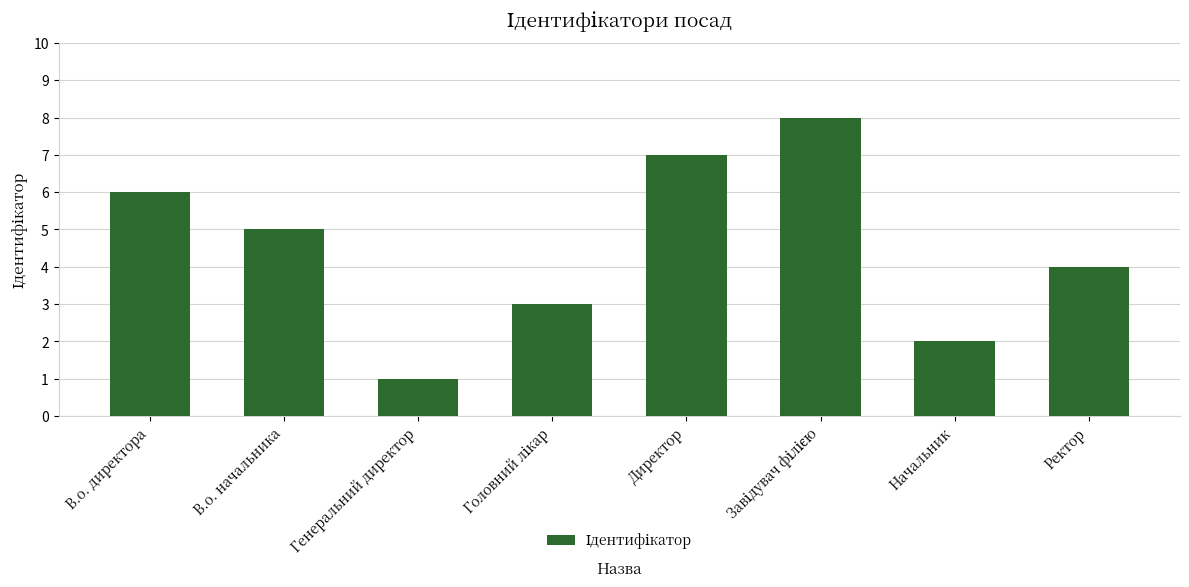

True or false: the data shows 3 at В.о. директора.

False